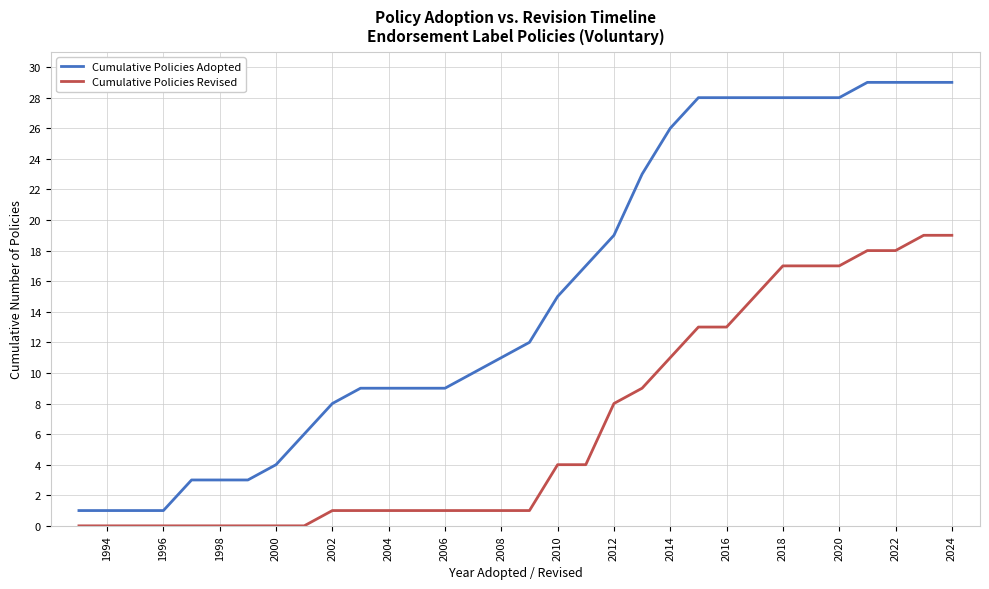

What is the highest value of the Cumulative Policies Adopted series?

29